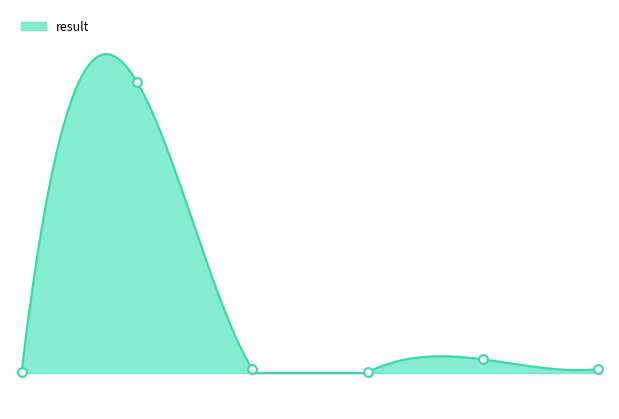

Which has a higher value, 0 or 5?

5